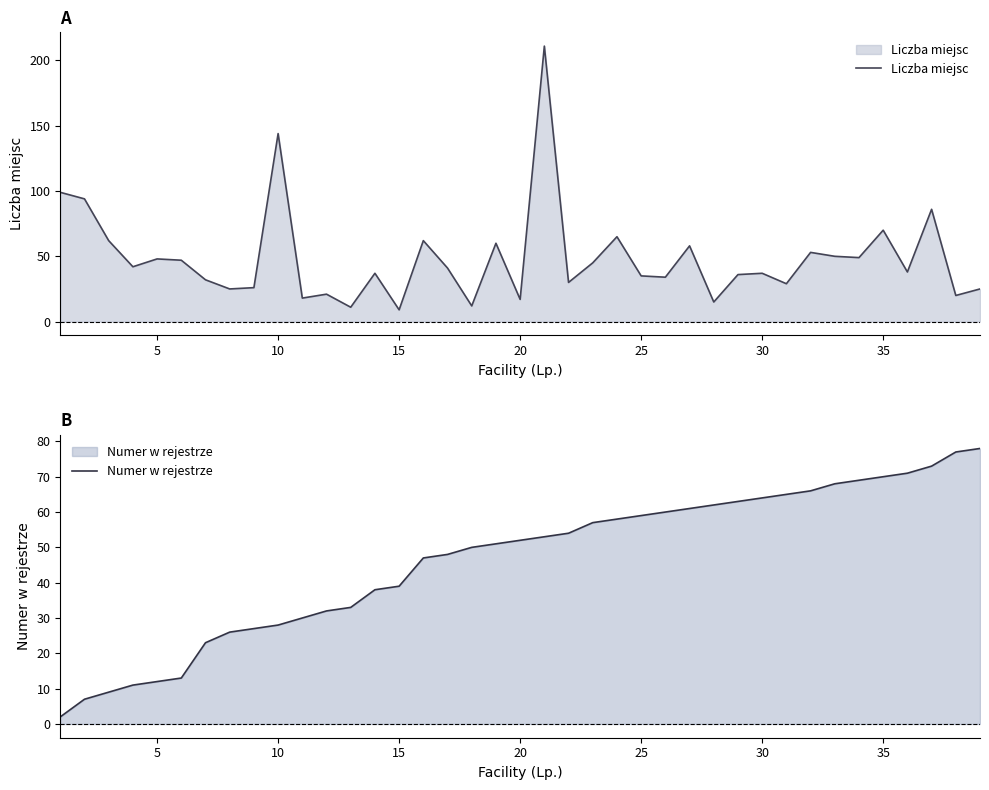

What is the difference between the highest and lowest values at 35?

1